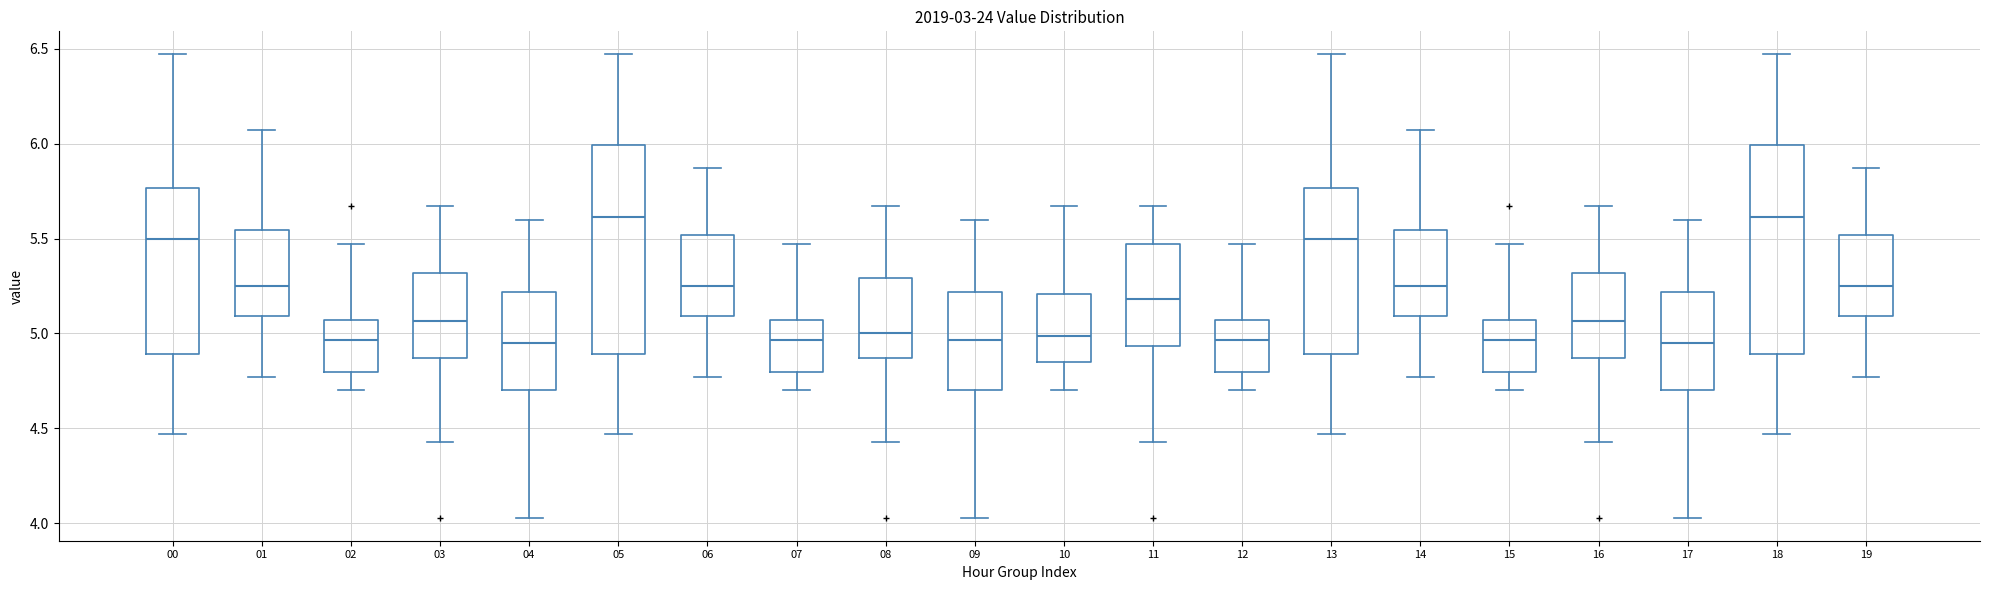

Reading left to right, transcribe this box plot: for each box, give where its median line is, the range the box spans, and where its two whiskers end, as read against the y-axis. The values are not printed on the chart, so give them approximately, as read against the axis.

00: median 5.50, box 4.90 to 5.75, whiskers 4.45 to 6.45
01: median 5.25, box 5.10 to 5.55, whiskers 4.75 to 6.05
02: median 4.95, box 4.80 to 5.05, whiskers 4.70 to 5.45
03: median 5.05, box 4.85 to 5.30, whiskers 4.45 to 5.65
04: median 4.95, box 4.70 to 5.20, whiskers 4.05 to 5.60
05: median 5.60, box 4.90 to 6.00, whiskers 4.45 to 6.45
06: median 5.25, box 5.10 to 5.50, whiskers 4.75 to 5.85
07: median 4.95, box 4.80 to 5.05, whiskers 4.70 to 5.45
08: median 5.00, box 4.85 to 5.30, whiskers 4.45 to 5.65
09: median 4.95, box 4.70 to 5.20, whiskers 4.05 to 5.60
10: median 5.00, box 4.85 to 5.20, whiskers 4.70 to 5.65
11: median 5.20, box 4.95 to 5.45, whiskers 4.45 to 5.65
12: median 4.95, box 4.80 to 5.05, whiskers 4.70 to 5.45
13: median 5.50, box 4.90 to 5.75, whiskers 4.45 to 6.45
14: median 5.25, box 5.10 to 5.55, whiskers 4.75 to 6.05
15: median 4.95, box 4.80 to 5.05, whiskers 4.70 to 5.45
16: median 5.05, box 4.85 to 5.30, whiskers 4.45 to 5.65
17: median 4.95, box 4.70 to 5.20, whiskers 4.05 to 5.60
18: median 5.60, box 4.90 to 6.00, whiskers 4.45 to 6.45
19: median 5.25, box 5.10 to 5.50, whiskers 4.75 to 5.85